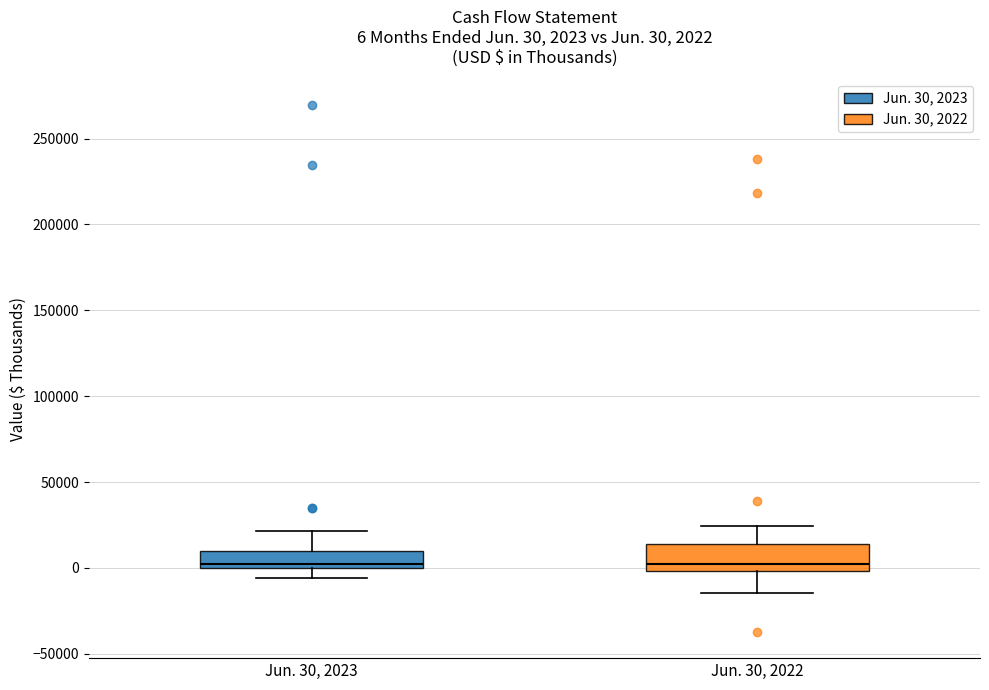

Comparing the boxes themselves (not the whiskers), which one is the tallest?

Jun. 30, 2022